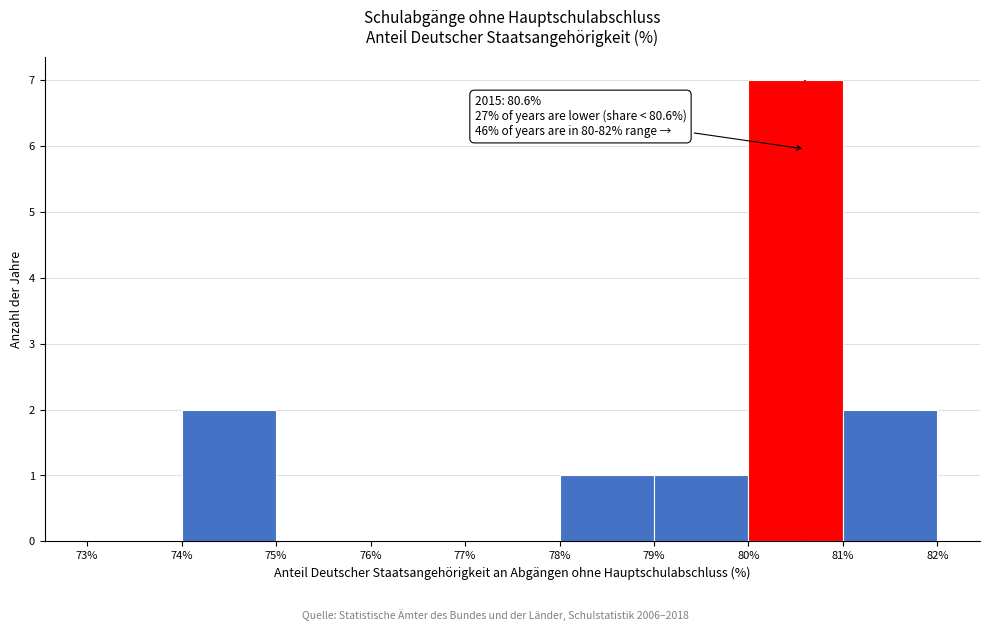

Over which range of the x-axis is the bar tallest?

80% to 81%